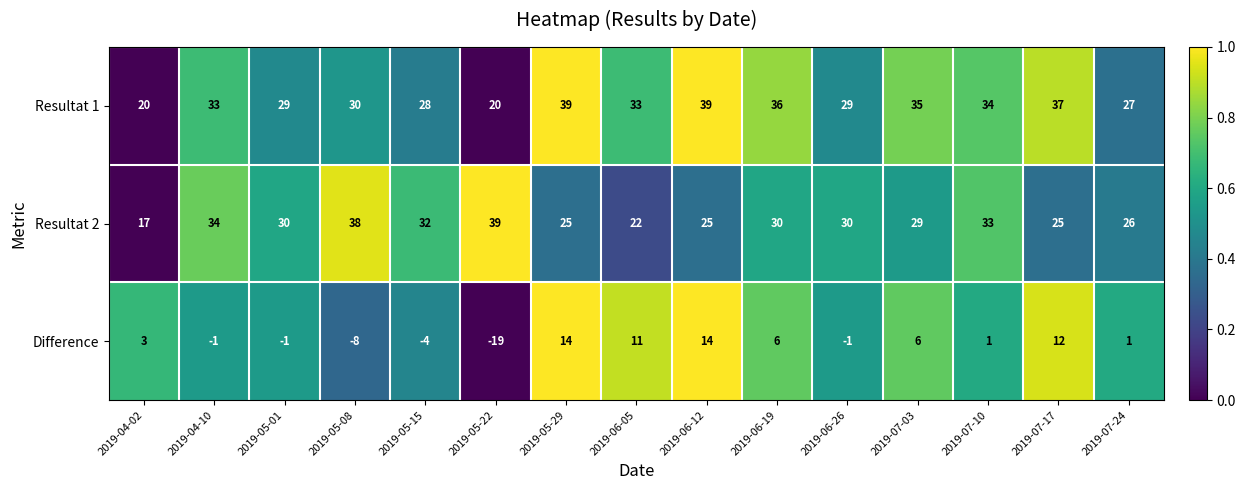

What is the difference between the Resultat 1 values at 2019-06-19 and 2019-05-29?

3